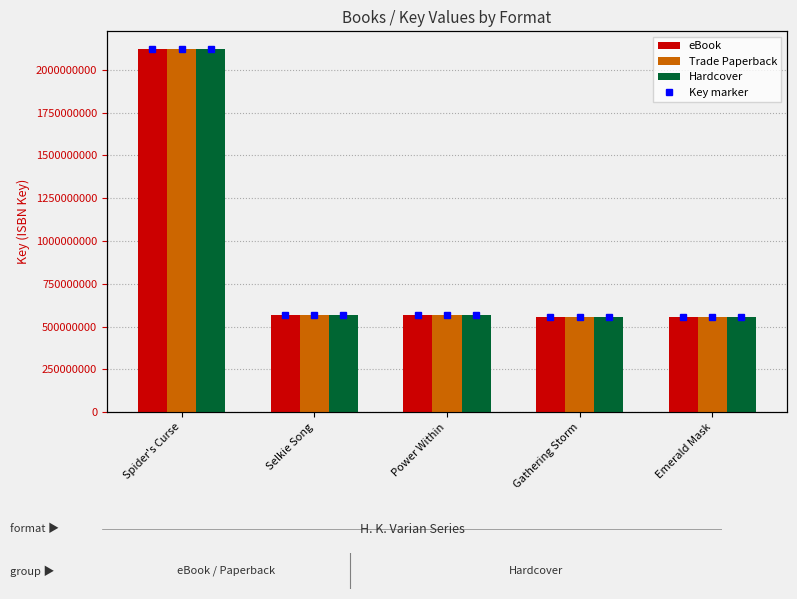

Reading right to left, list all the values displayed in this chart.

eBook: Emerald Mask=557209616	Gathering Storm=557207827	Power Within=569807474	Selkie Song=569810836	Spider's Curse=2119555413
Trade Paperback: Emerald Mask=557209616	Gathering Storm=557207827	Power Within=569807474	Selkie Song=569810836	Spider's Curse=2119555413
Hardcover: Emerald Mask=557209616	Gathering Storm=557207827	Power Within=569807474	Selkie Song=569810836	Spider's Curse=2119555413